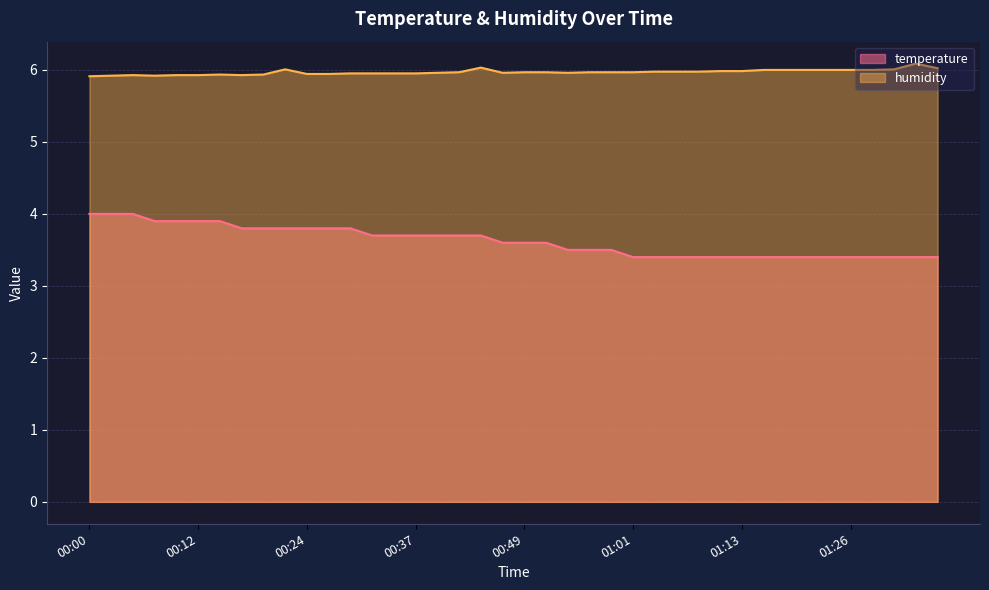

What are all the series names shown in the legend?

temperature, humidity